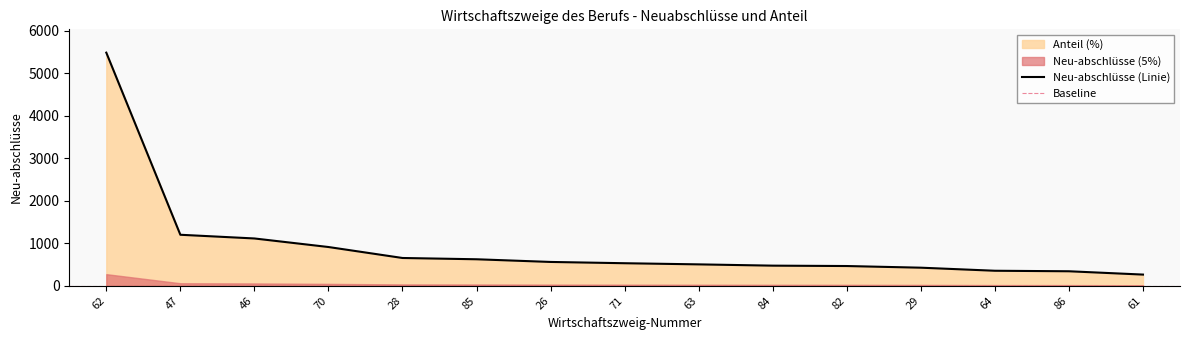

List the labels in order of value, smallest first.

61, 86, 64, 29, 82, 84, 63, 71, 26, 85, 28, 70, 46, 47, 62